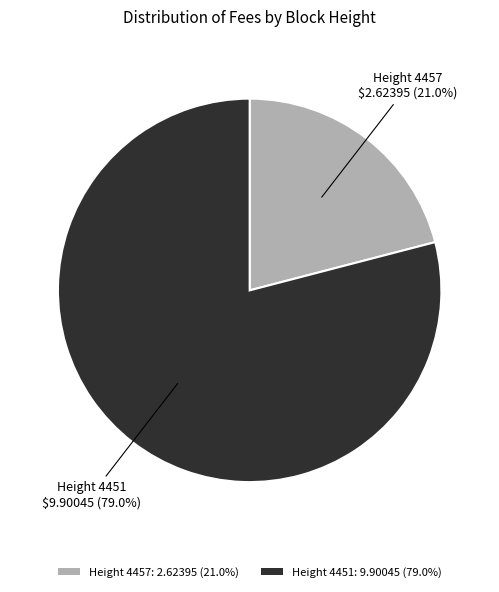

What is the ratio of the value at Height 4451: 9.90045 (79.0%) to the value at Height 4457: 2.62395 (21.0%)?

3.8